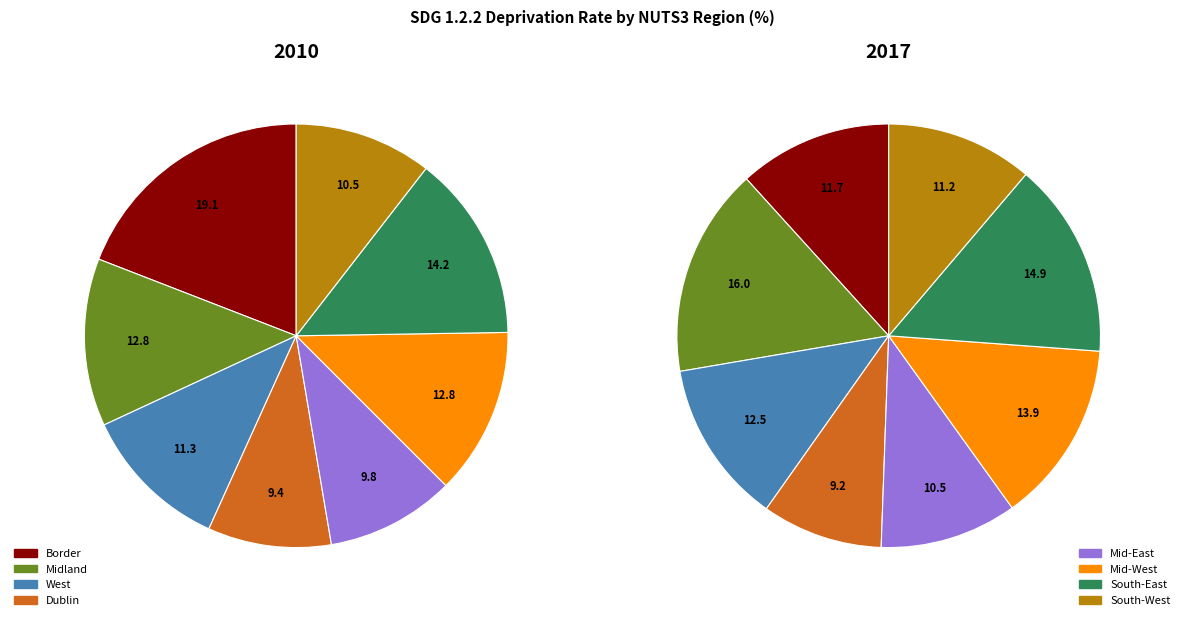

To the nearest percent, what percentage of the pie is West?

13%